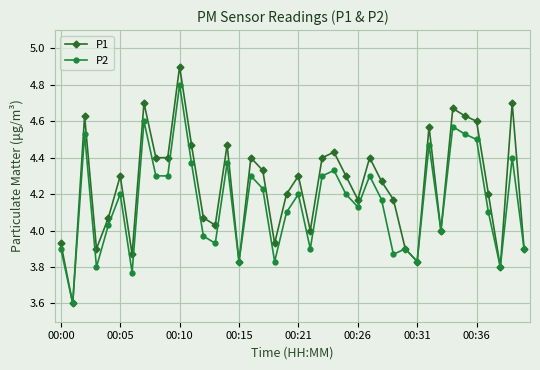

Rank the series by their maximum value, from highest to lowest.

P1, P2